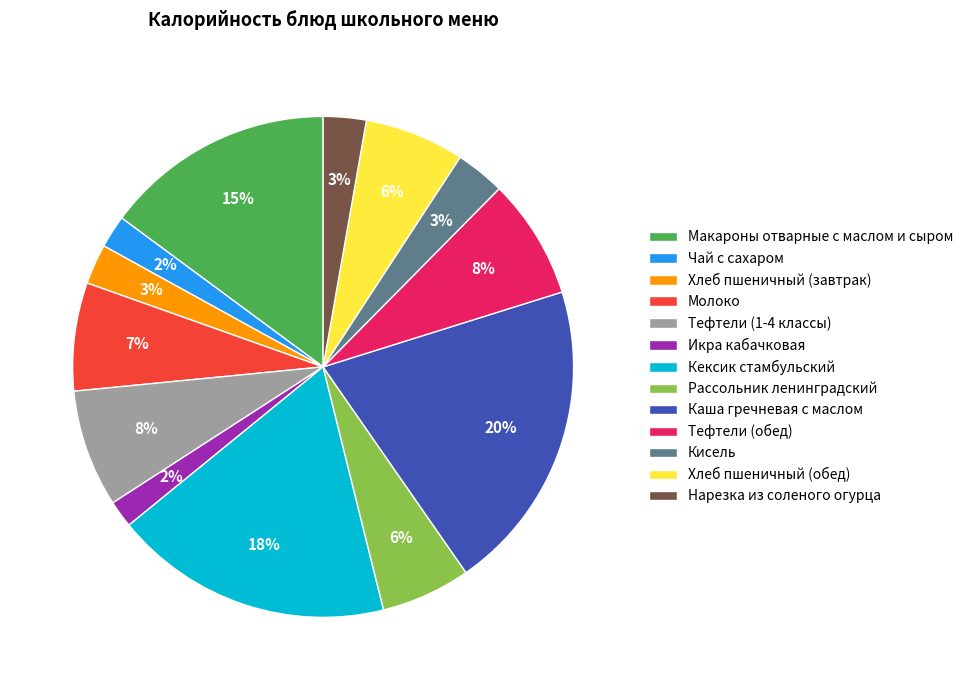

True or false: Тефтели (1-4 классы) accounts for 22% of the total.

False